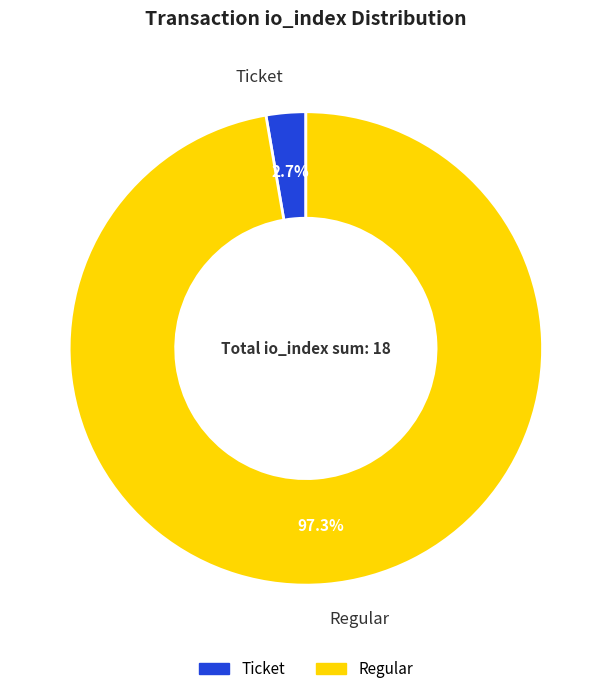

To the nearest percent, what is the average slice percentage?

50%